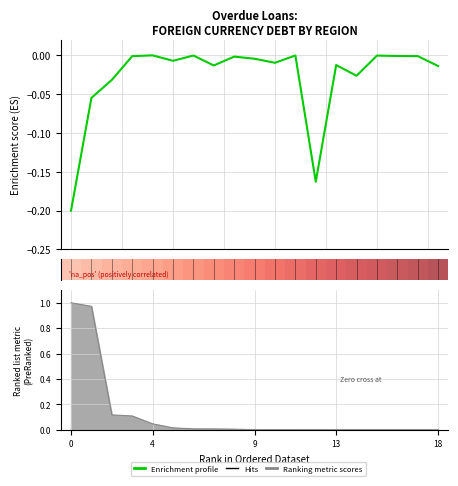

How many lines are shown in the chart?

1